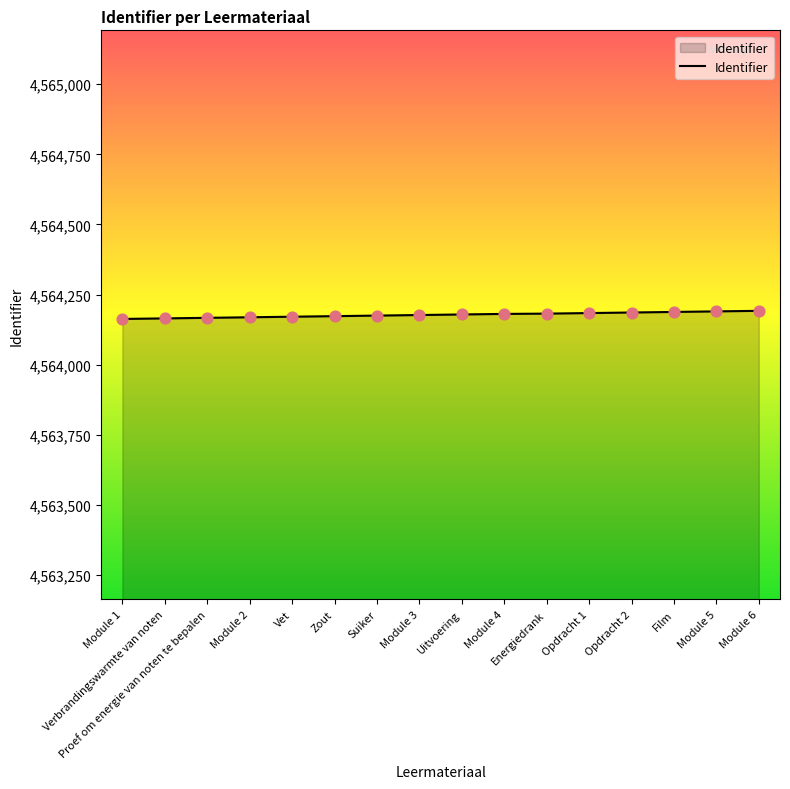

What is the change in value from Uitvoering to Film?

+9